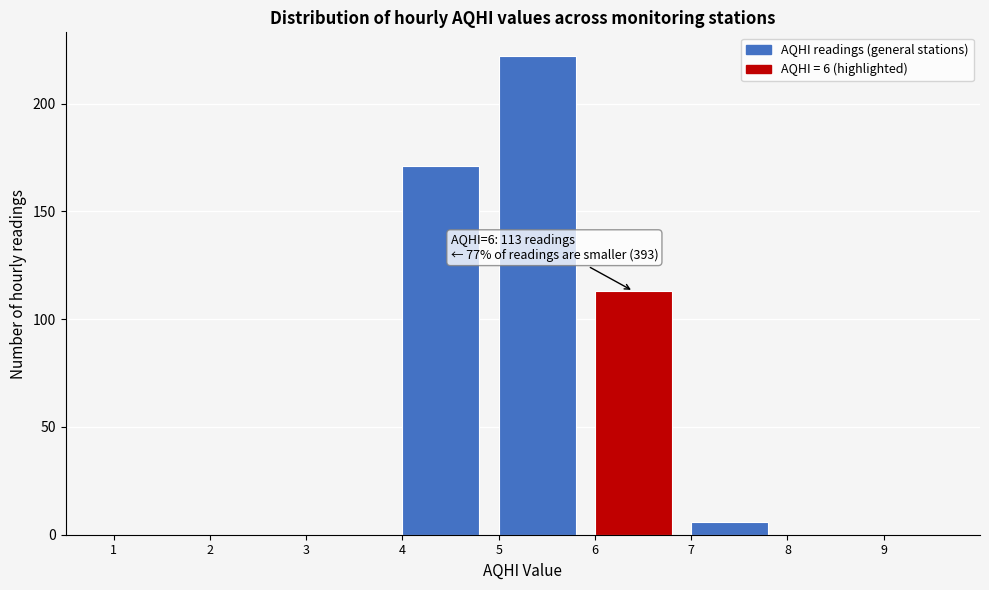

Over which range of the x-axis is the bar tallest?

5 to 6